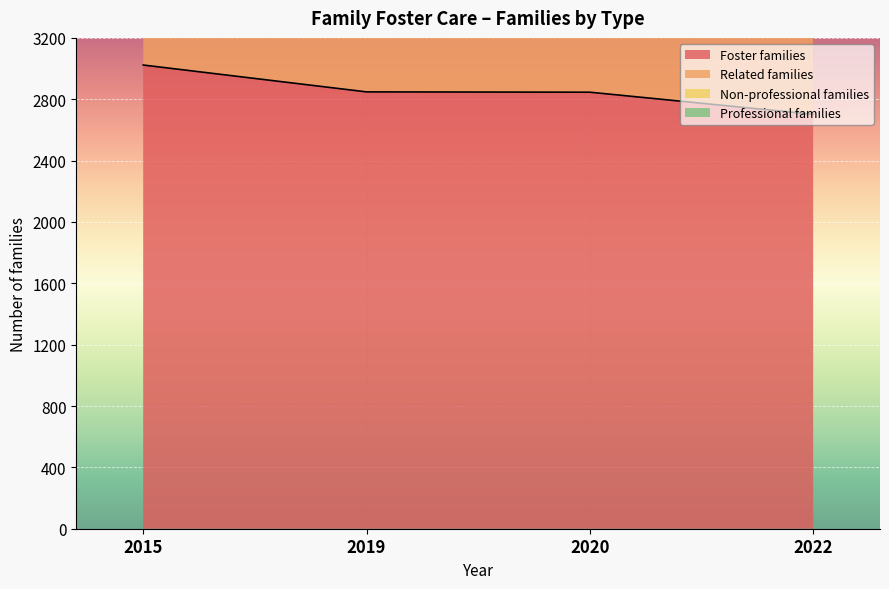

Between 2020 and 2022, which is larger?

2020